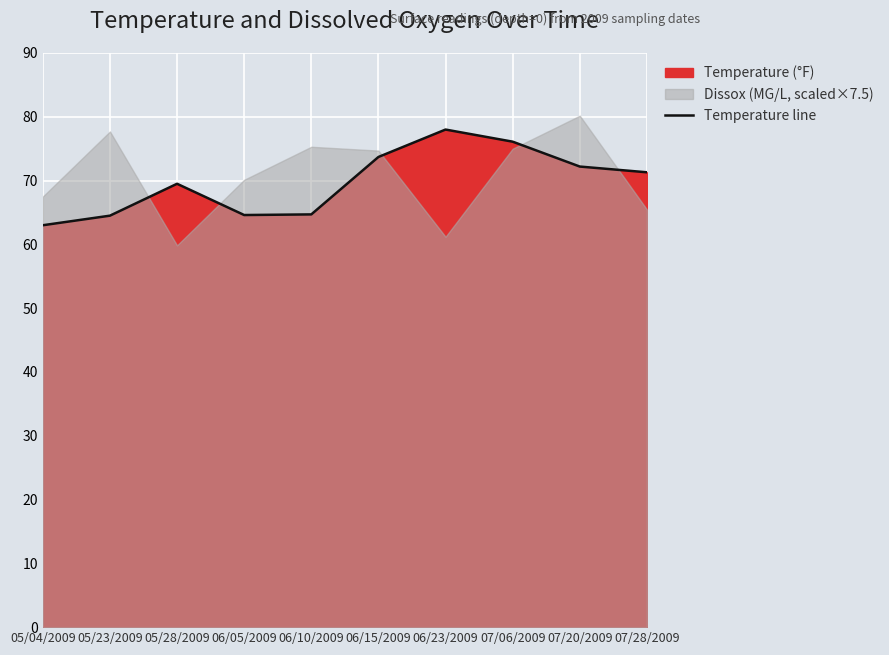

How many interior local peaks (higher than both neighbors) does the data have?

2